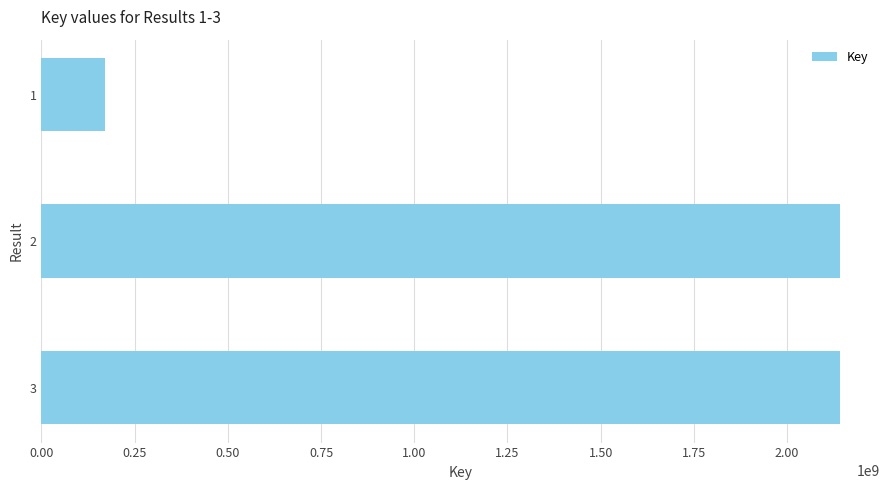

Are the bars grouped side by side (vs. stacked)?

No